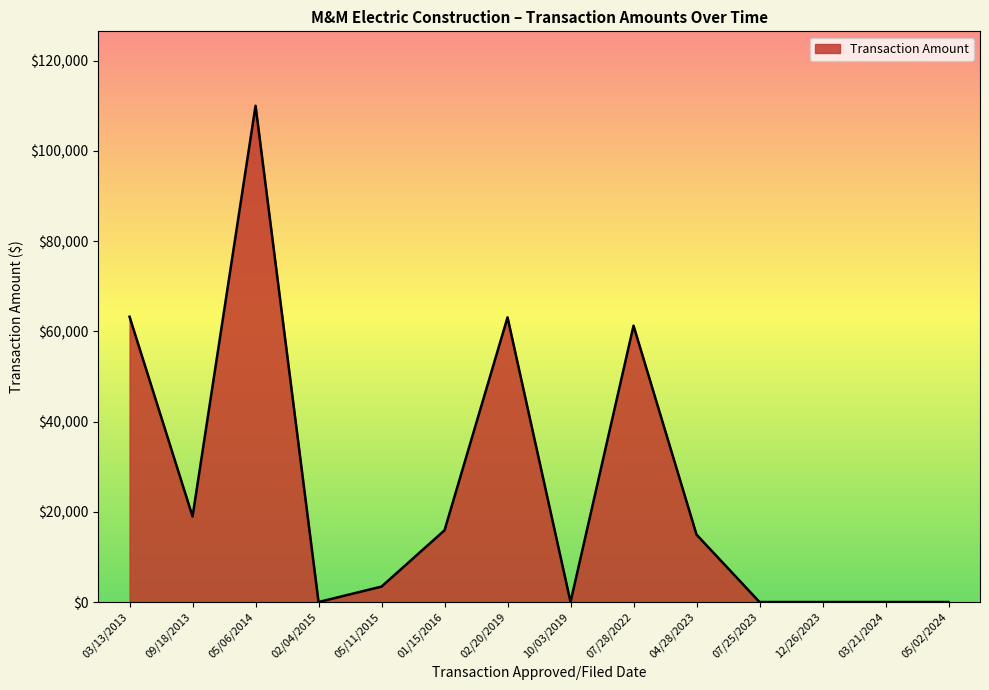

True or false: the data has more than 1 interior local peaks.

True